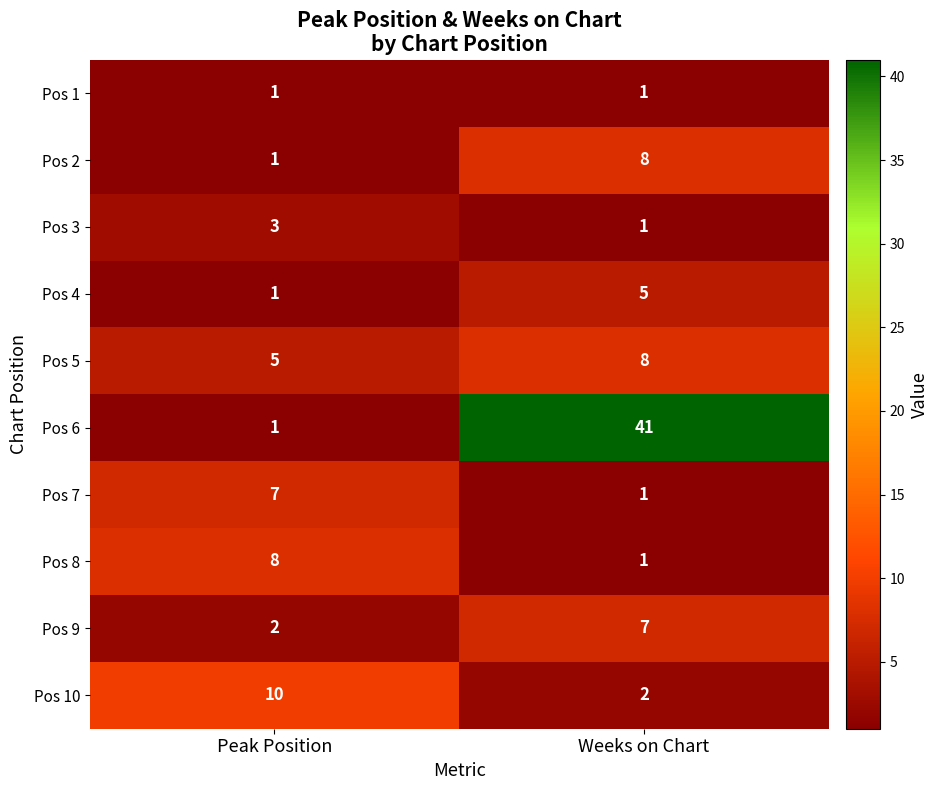

What is the total value across all series at Weeks on Chart?

75